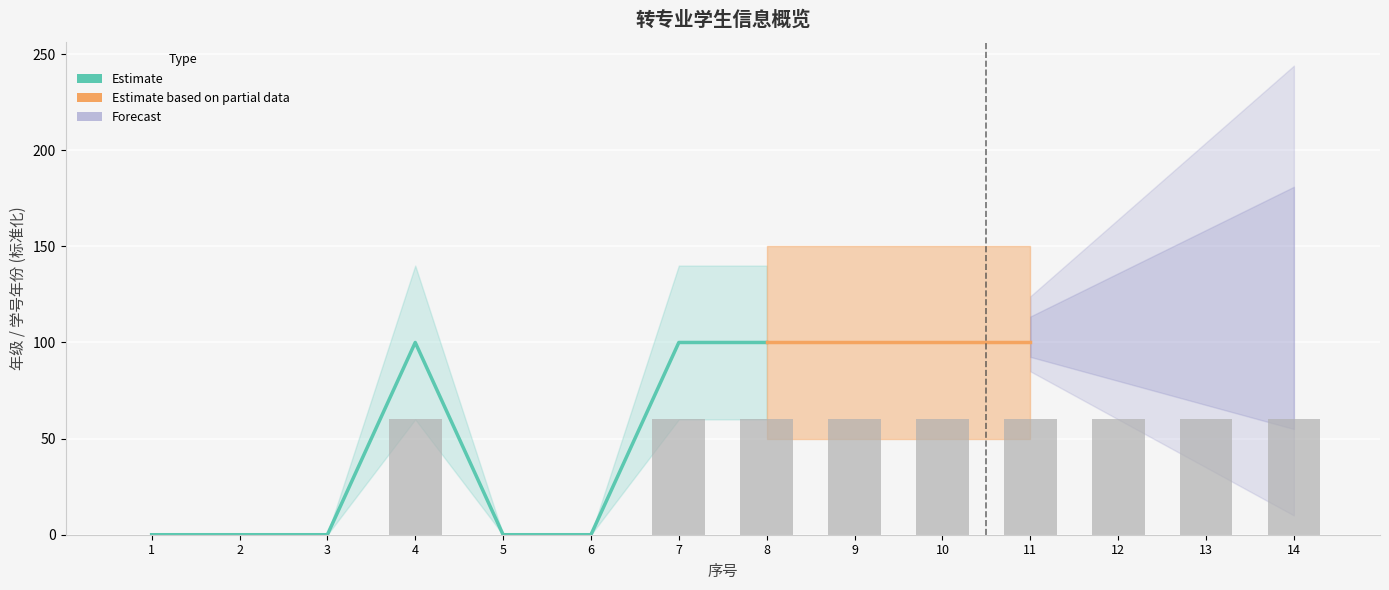

At which label is the value closest to 49?

1